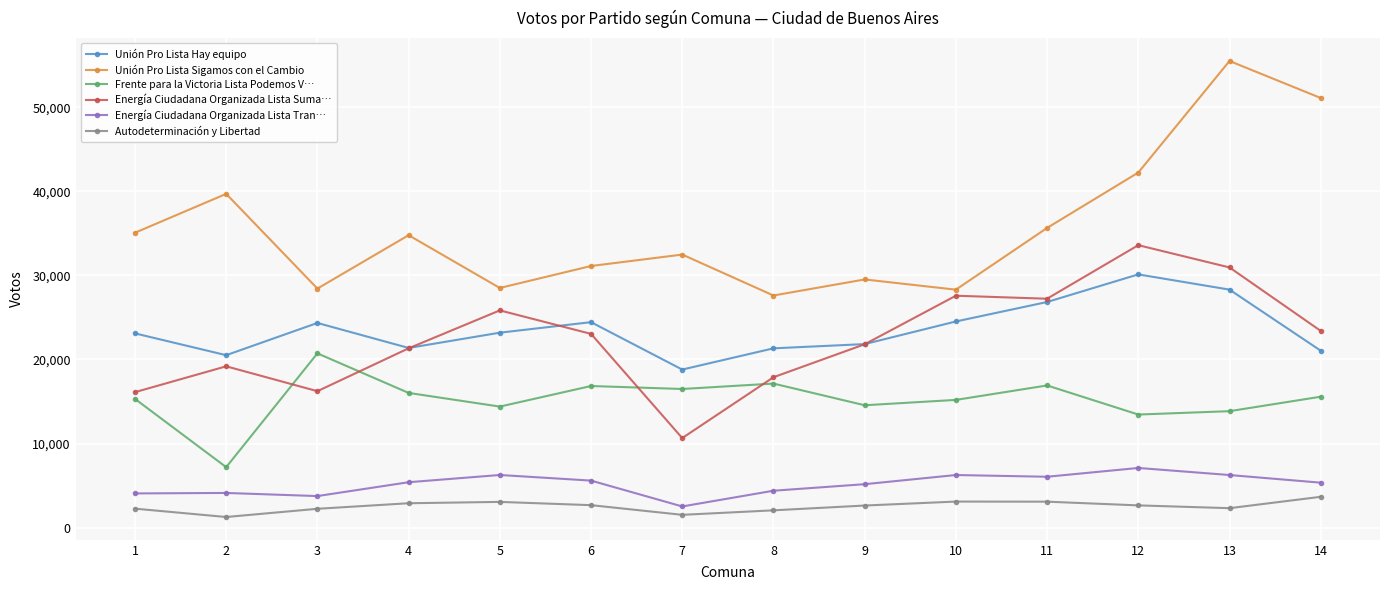

What is the total value across all series at 4?

101784